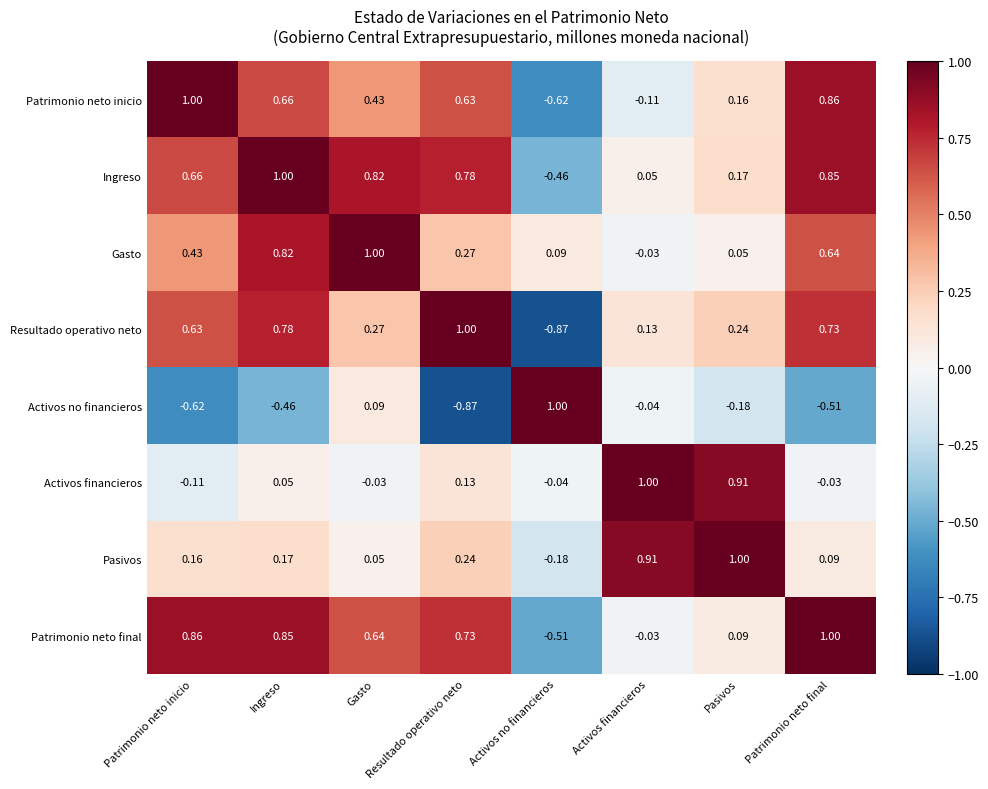

At which label does Gasto reach its peak?

Gasto